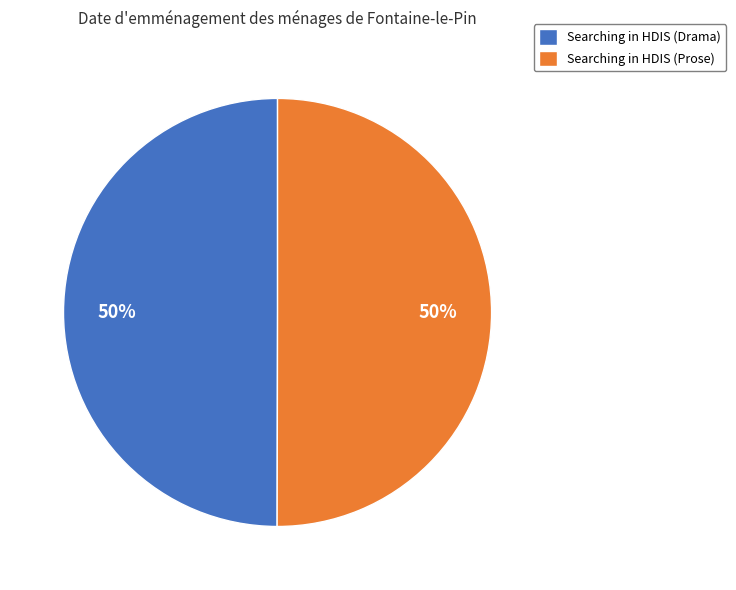

To the nearest percent, what portion does Searching in HDIS (Drama) represent?

50%